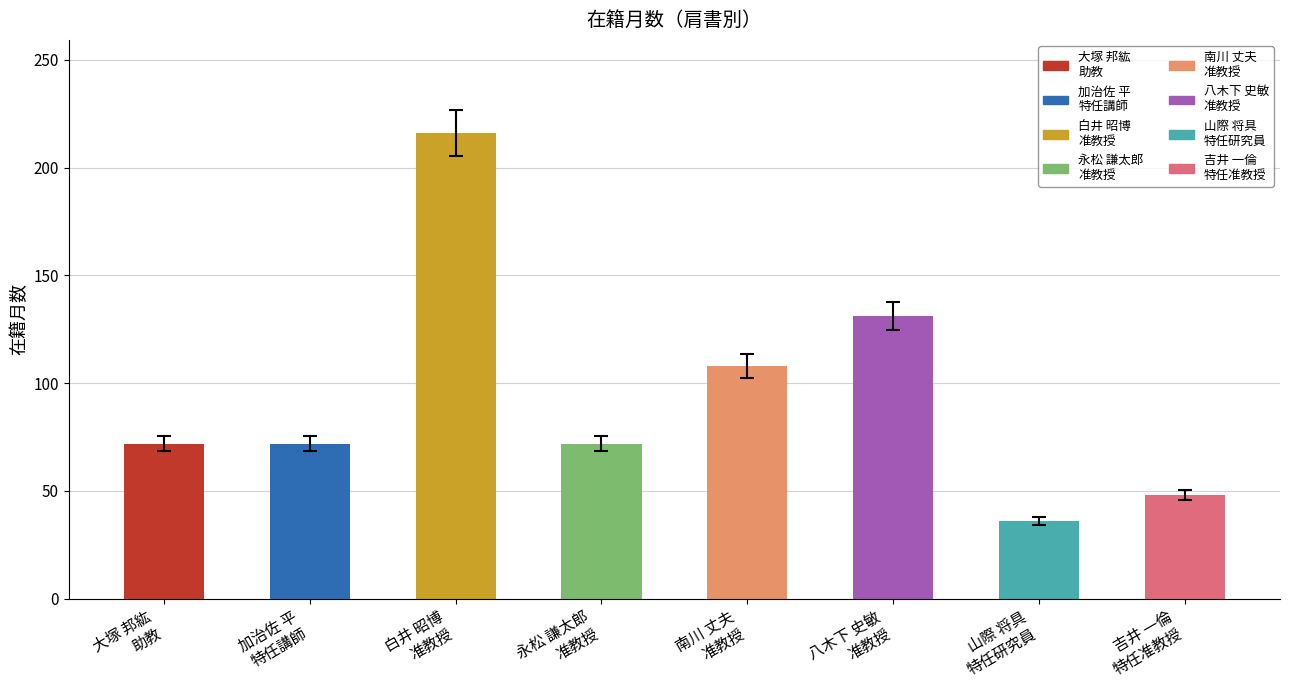

Which category has the lowest value across all series?

山際 将具
特任研究員